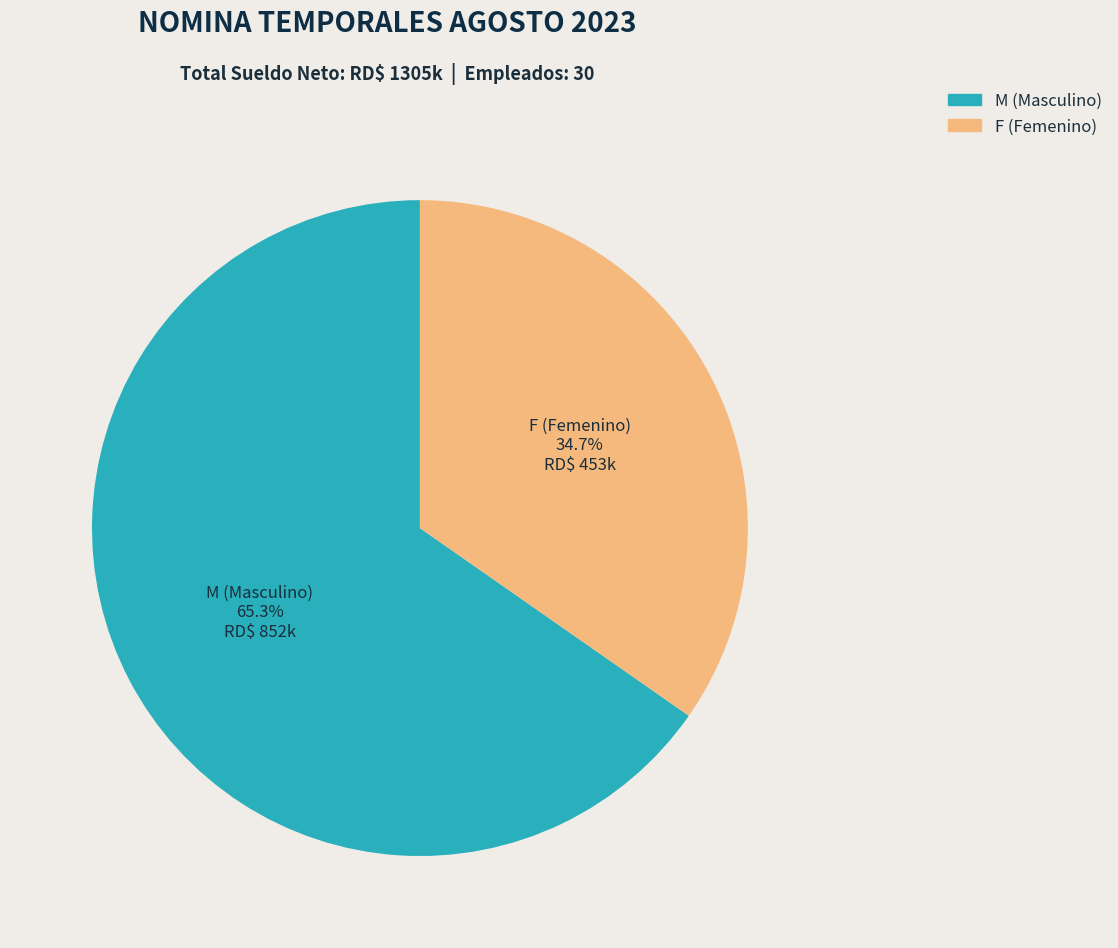

Rank the categories by value from lowest to highest.

F, M